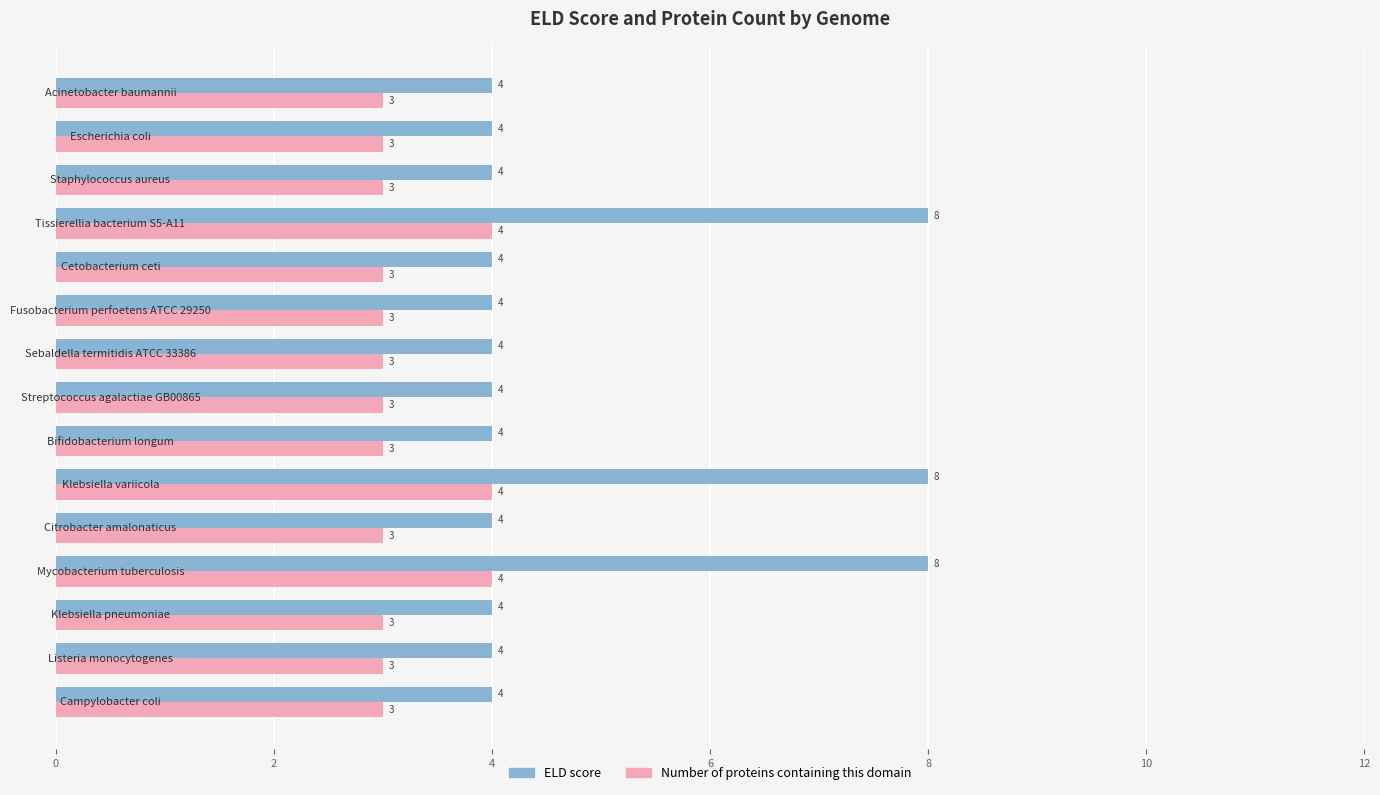

List the series in order of their overall mean, highest first.

ELD score, Number of proteins containing this domain